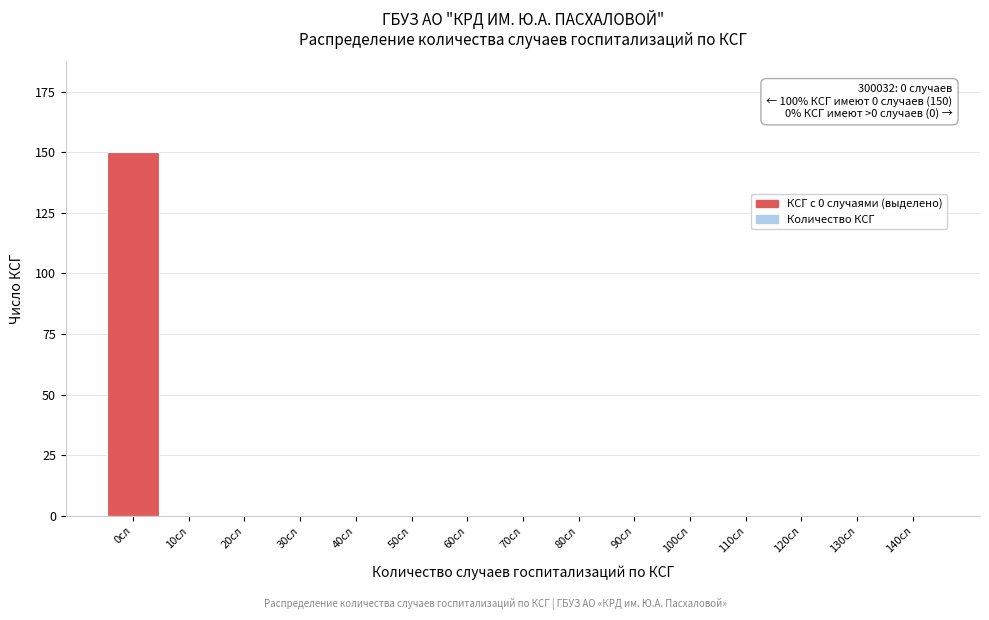

Reading left to right, list all the values displayed in this chart.

0сл=150	10сл=0	20сл=0	30сл=0	40сл=0	50сл=0	60сл=0	70сл=0	80сл=0	90сл=0	100сл=0	110сл=0	120сл=0	130сл=0	140сл=0